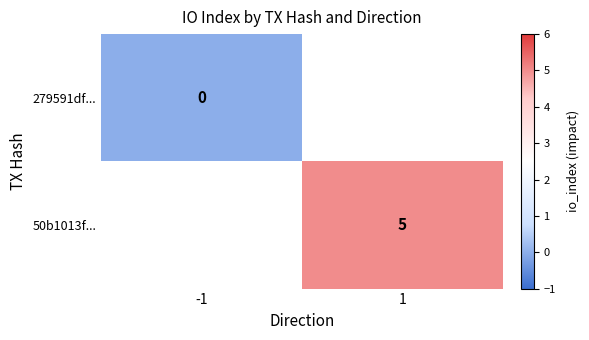

The value of 50b1013f... at 1 is 8. True or false?

False